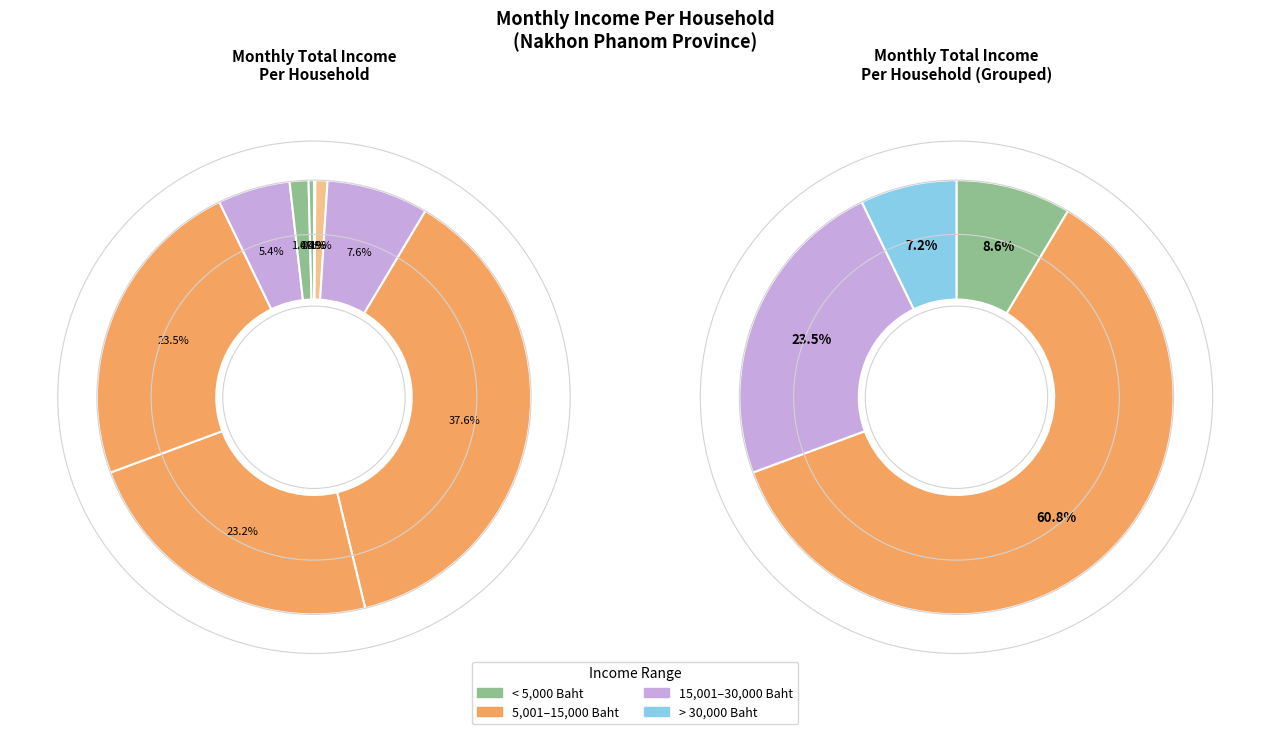

To the nearest percent, what portion does 1,500 - 3,000 Baht represent?

1%